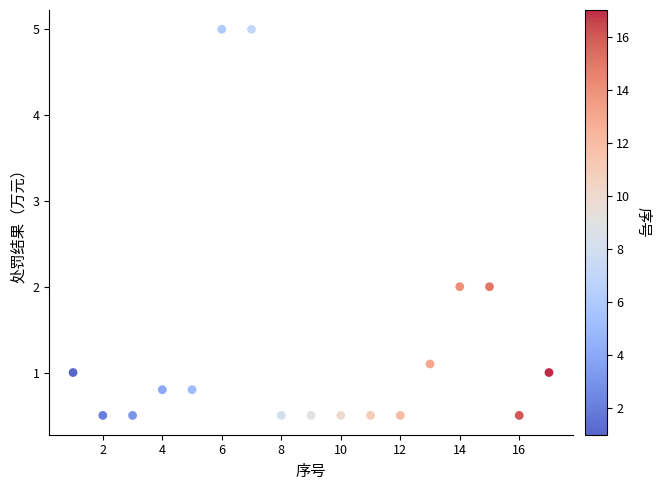

What is the range of Y values (max minus min)?

4.5